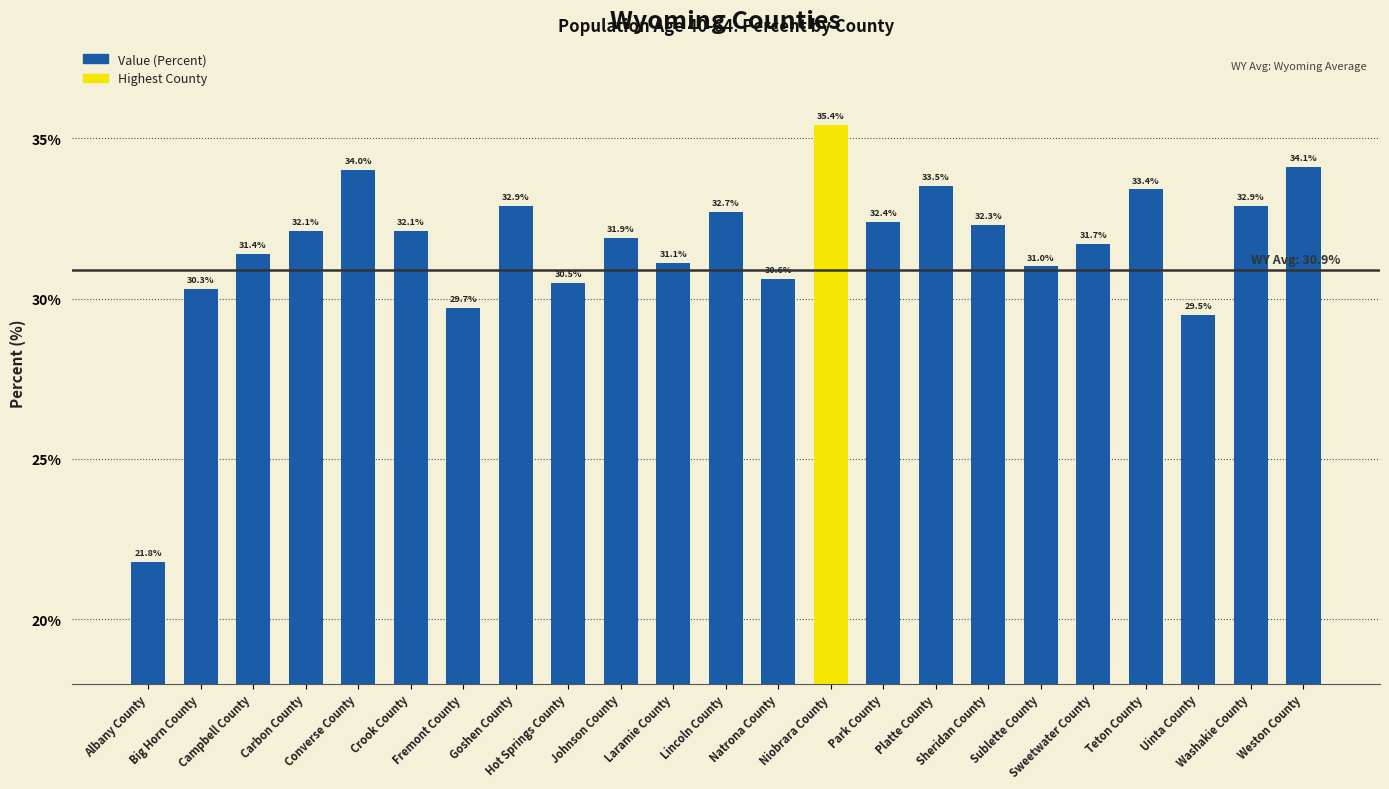

Which has a higher value, Crook County or Park County?

Park County